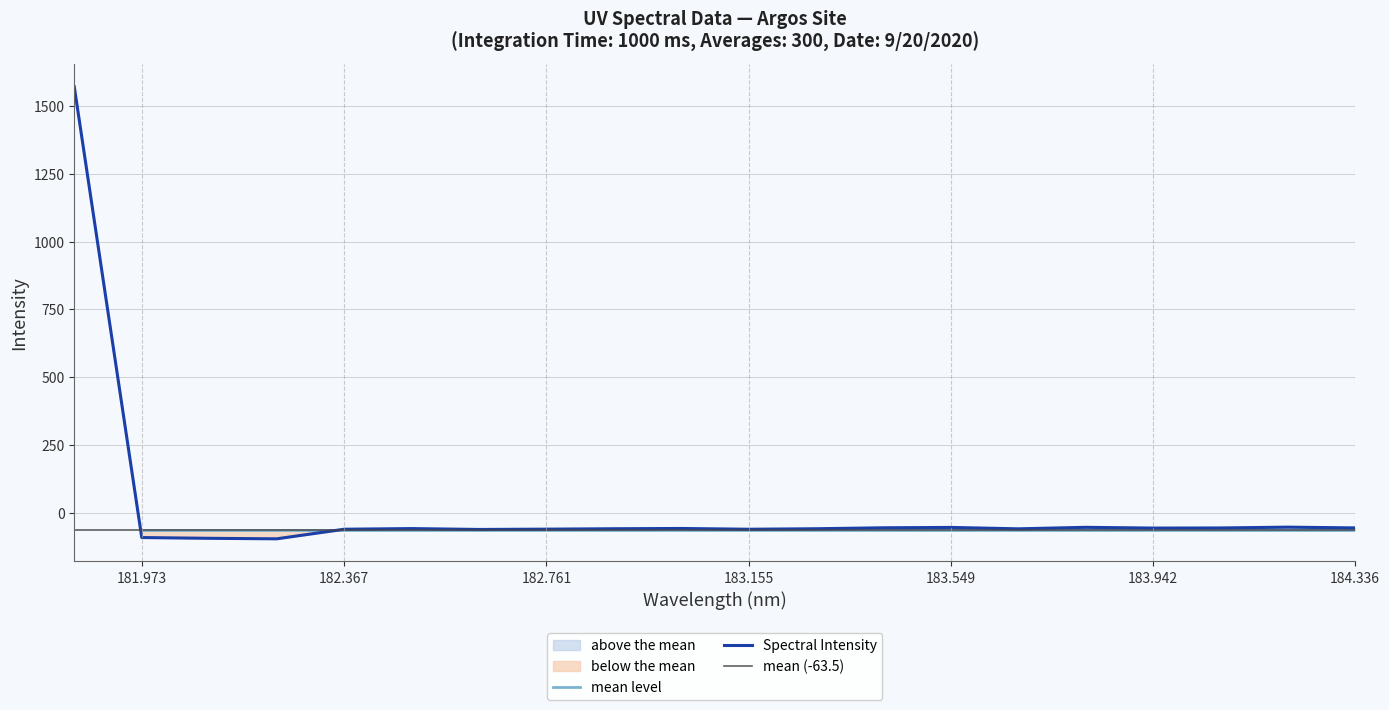

What is the change in value from 182.1045947288 to 184.2046578328?

+41.1